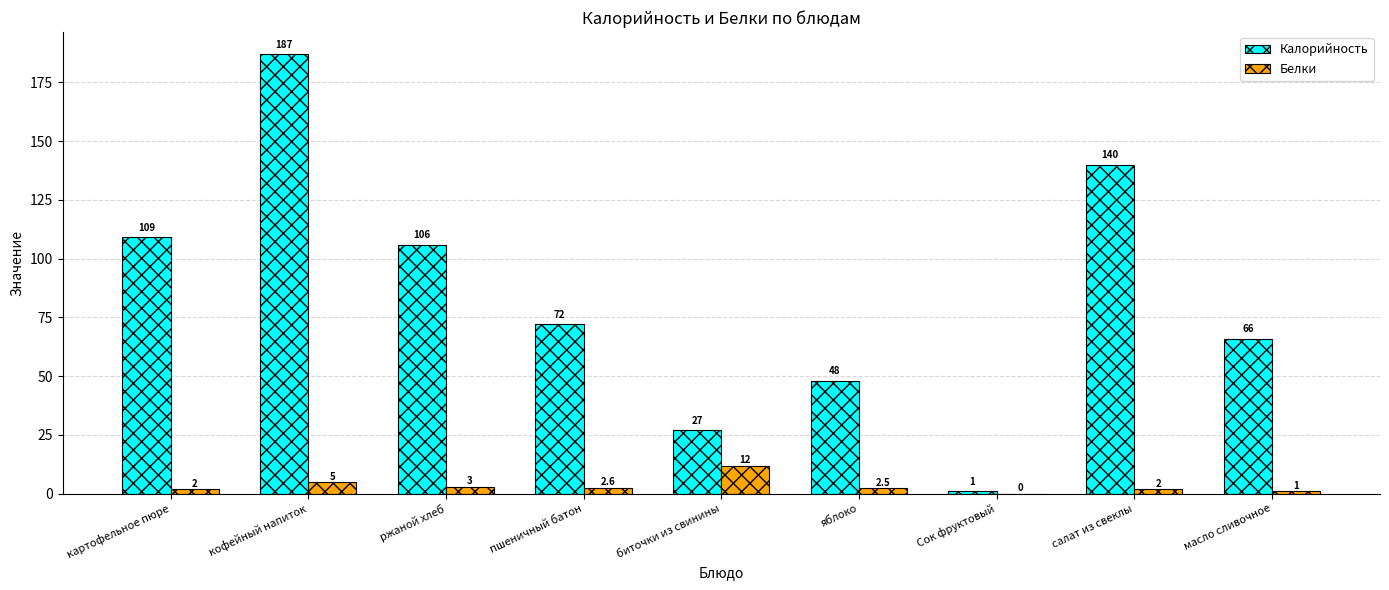

What is the sum of all Калорийность values?

756.0